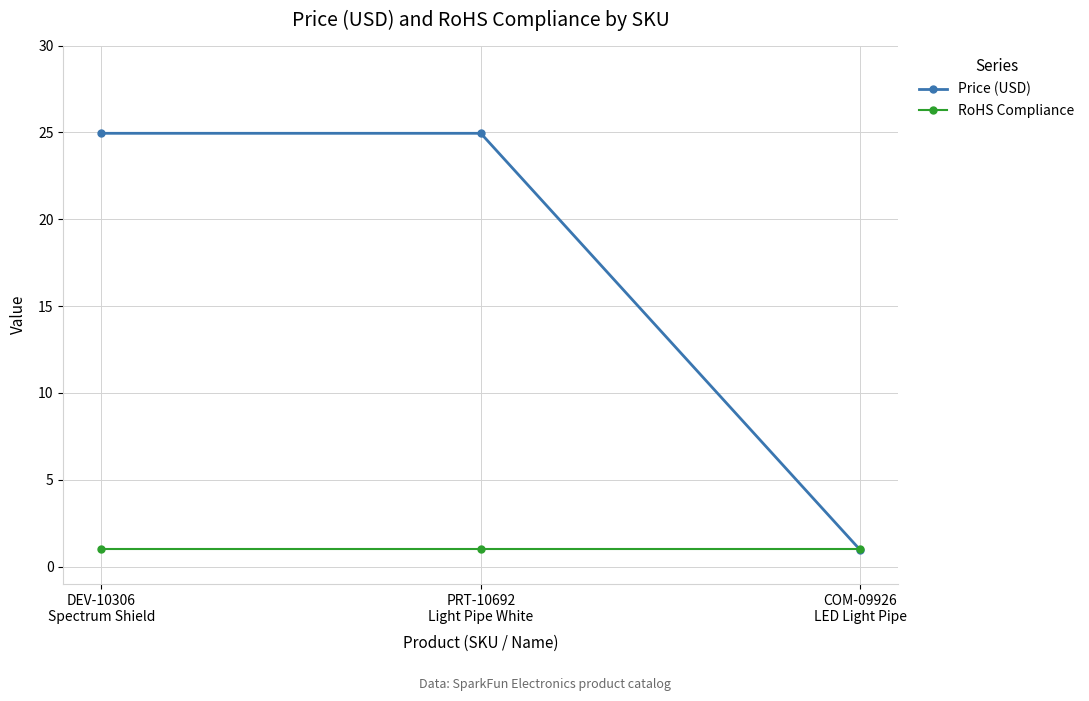

Which series has the largest range (max minus min)?

Price (USD)